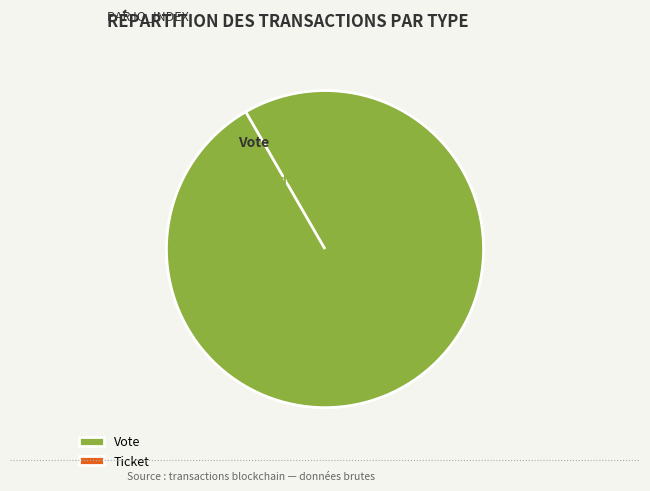

Which category accounts for the majority?

Vote